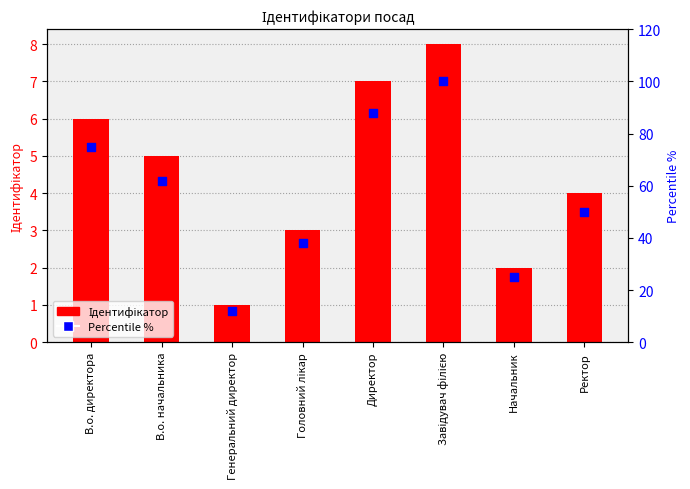

At which category is the sum across all series the highest?

Завідувач філією